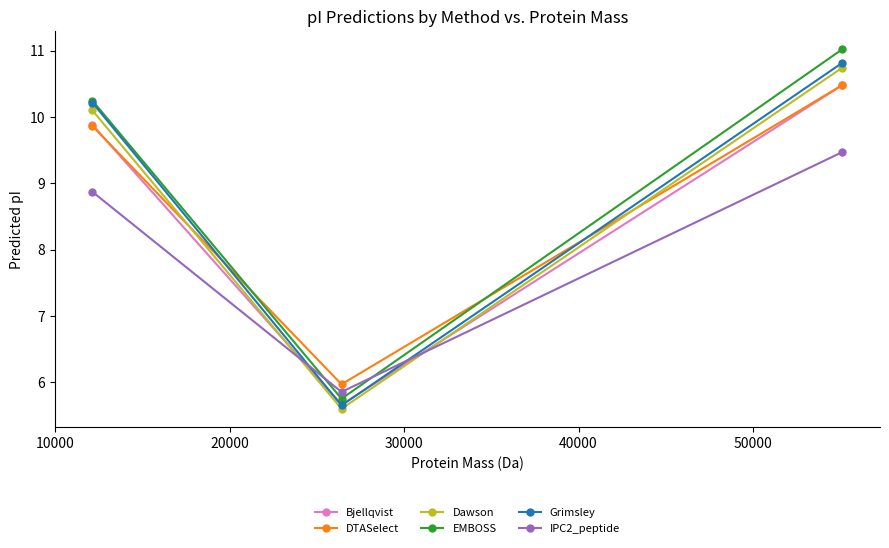

What is the lowest value of the IPC2_peptide series?

5.9